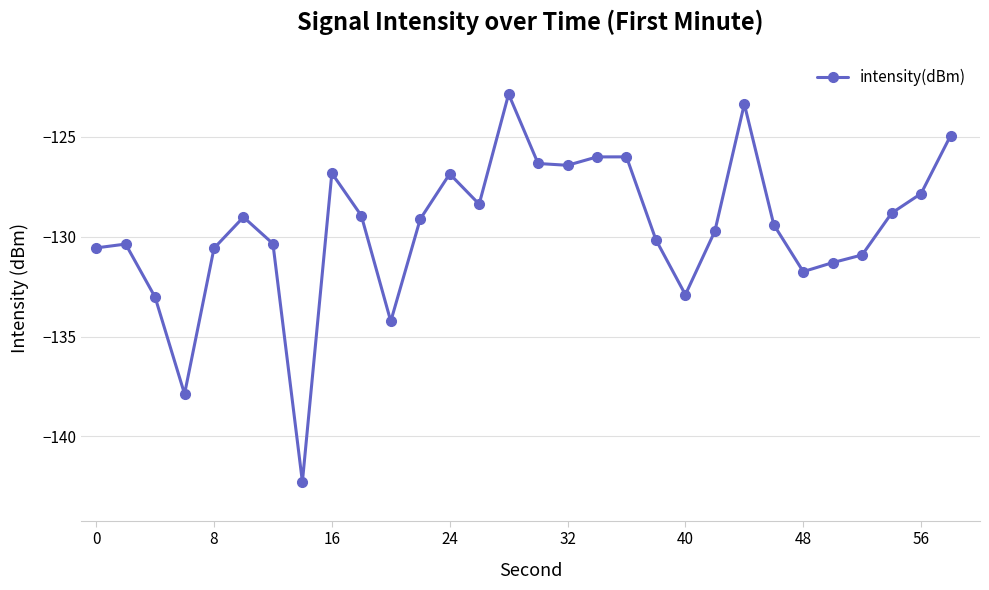

How many lines are shown in the chart?

1